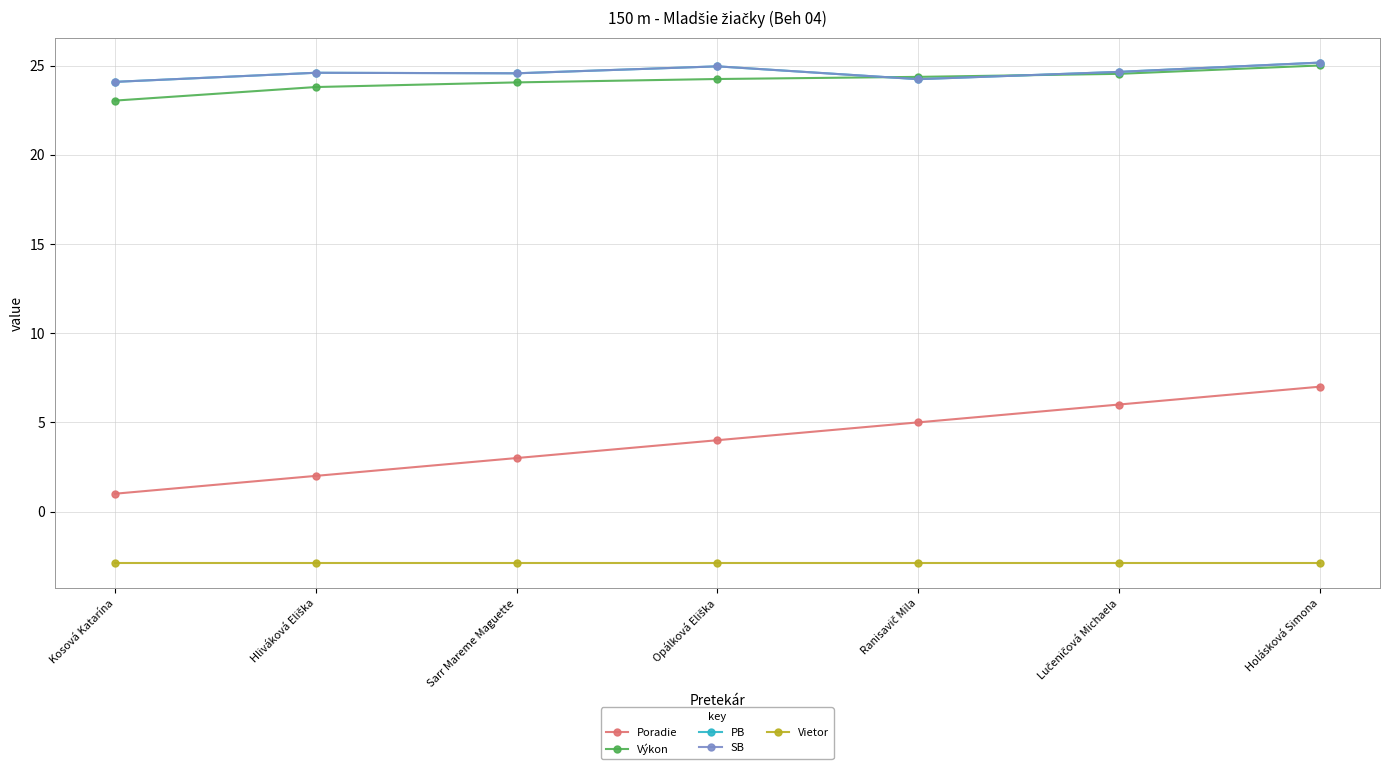

Does the chart have visible grid lines?

Yes